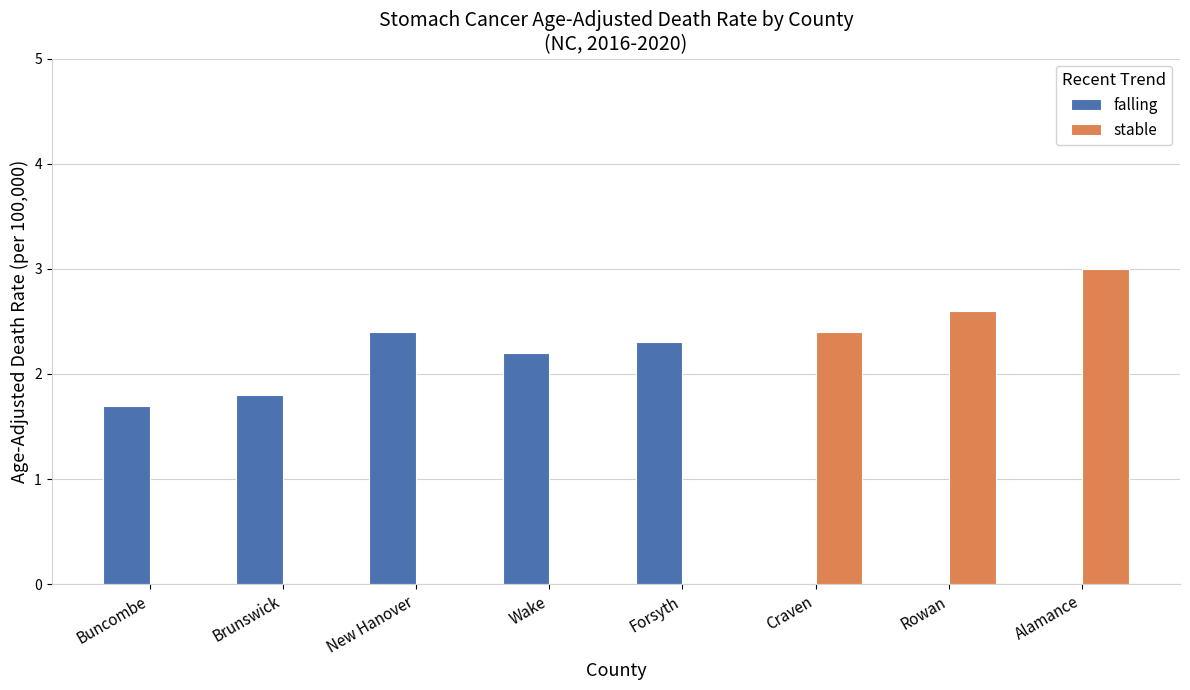

At which category is the sum across all series the highest?

Alamance